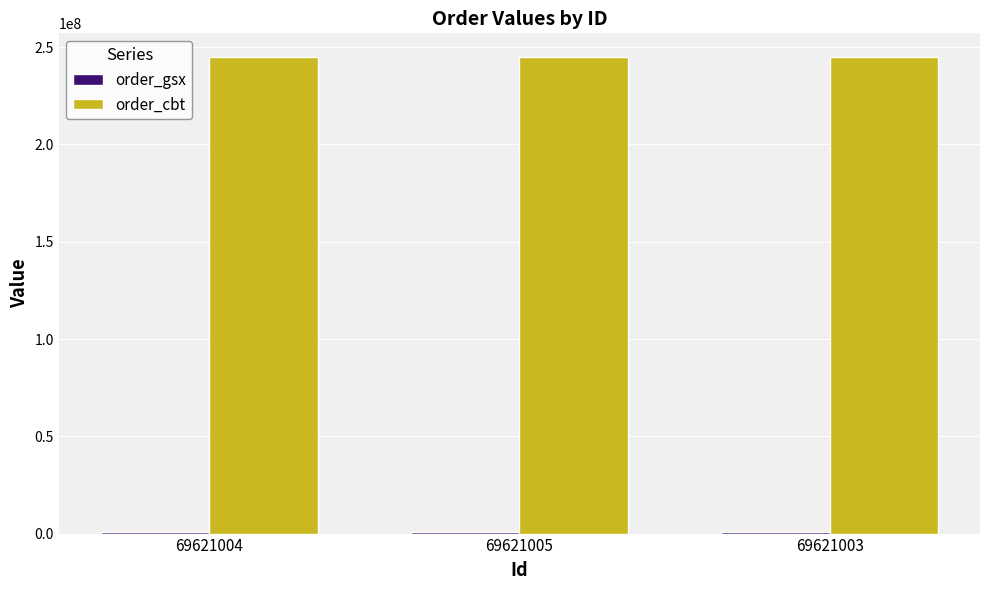

How many data points does each series have?

3